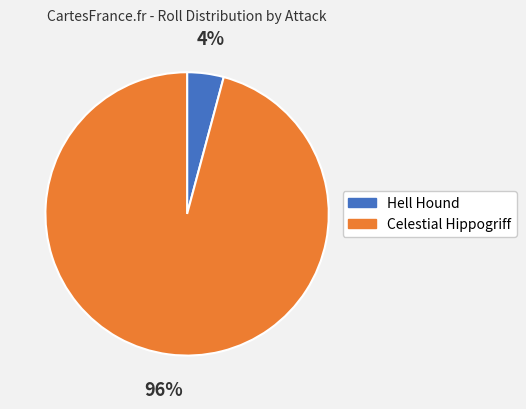

To the nearest percent, what is the average slice percentage?

50%